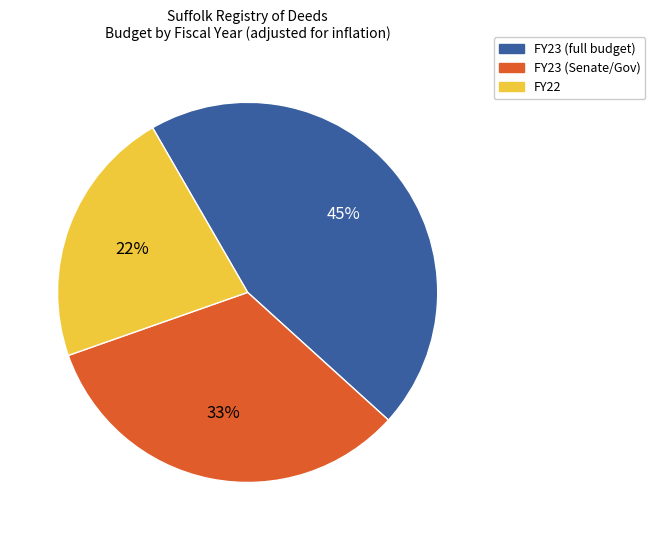

What percentage is the FY23 (full budget) slice, to the nearest percent?

45%